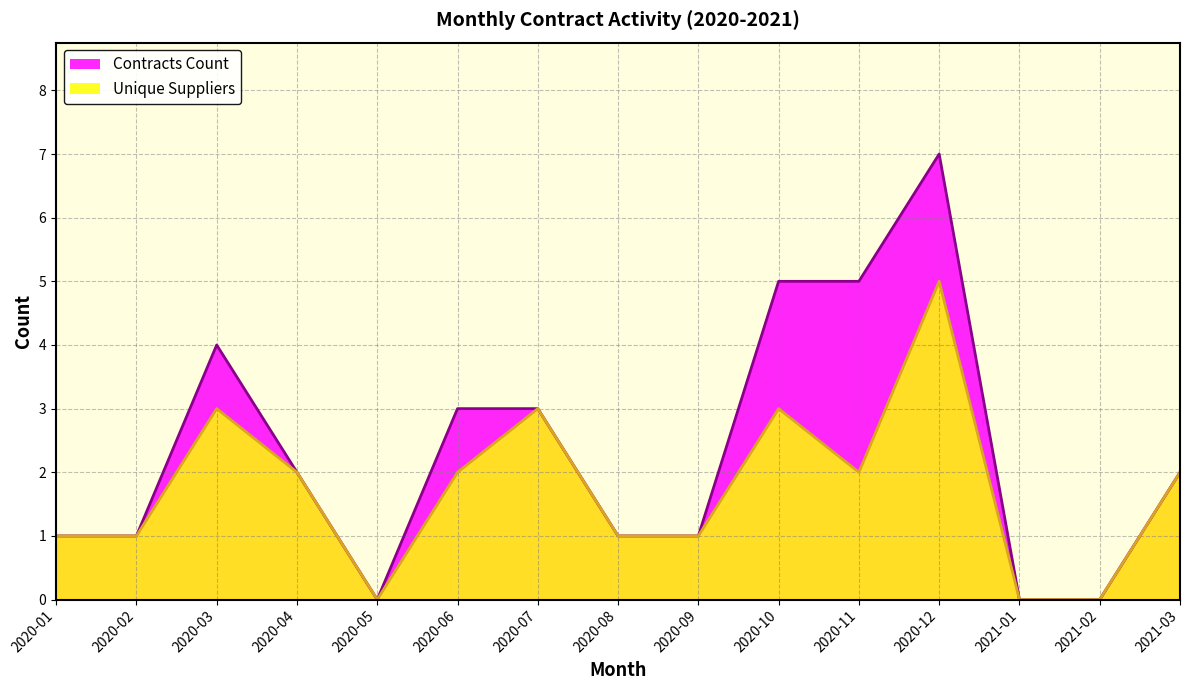

Is it true that Contracts Count equals 7 at 2020-12?

True